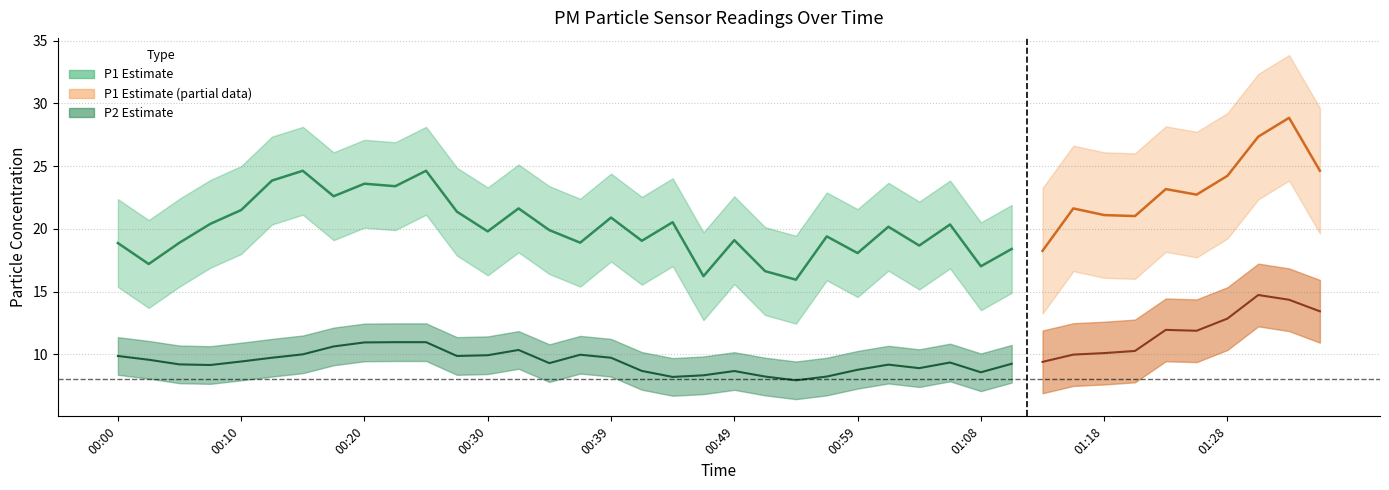

At which category does P2 reach its first local valley?

00:08